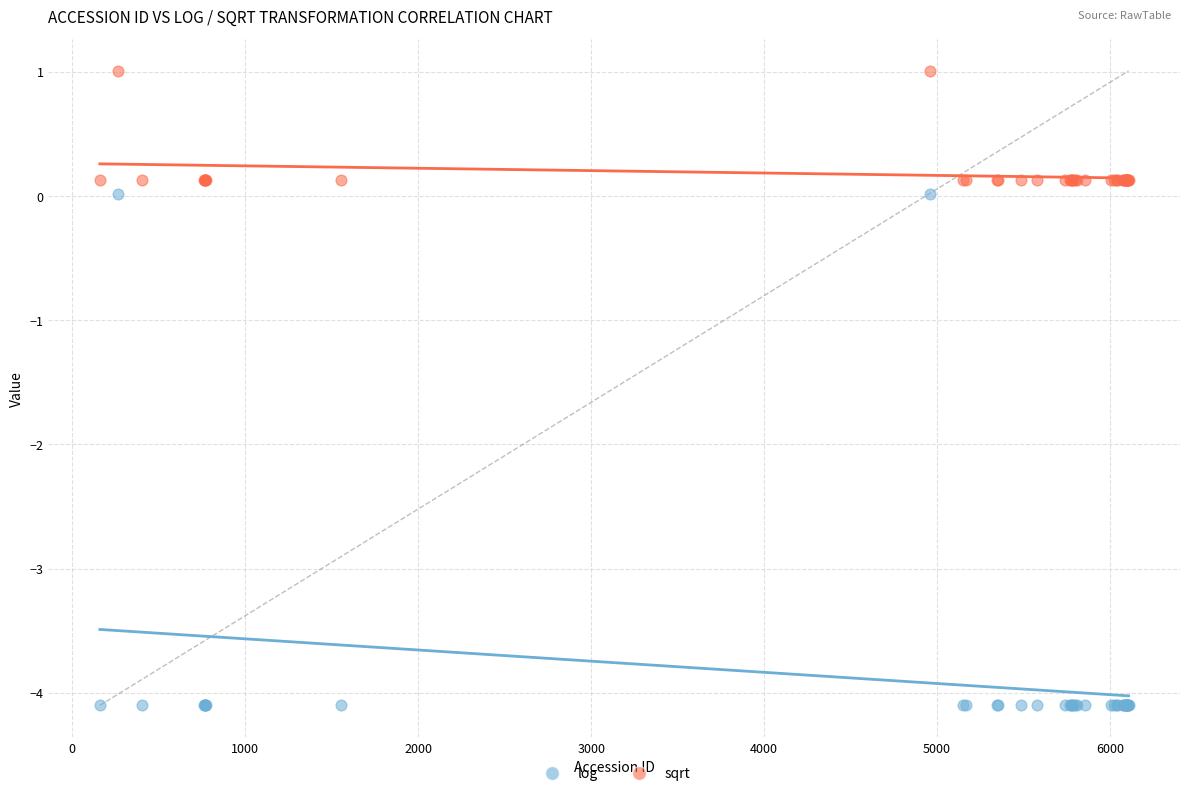

Which series contains the highest Y value?

sqrt